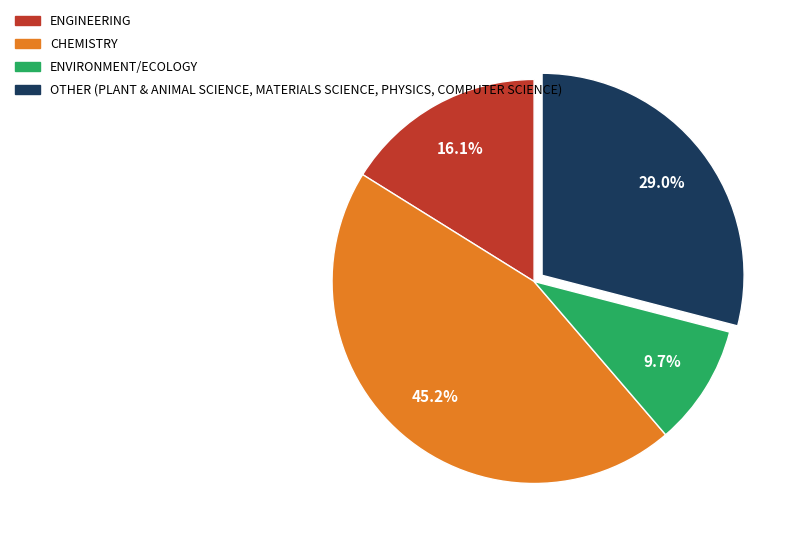

Is there a majority slice in this chart?

No